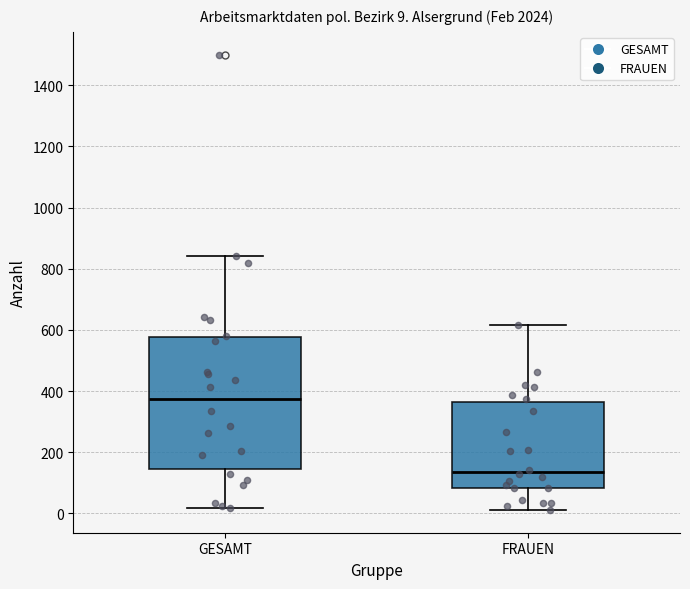

Which box has the lowest median line?

FRAUEN